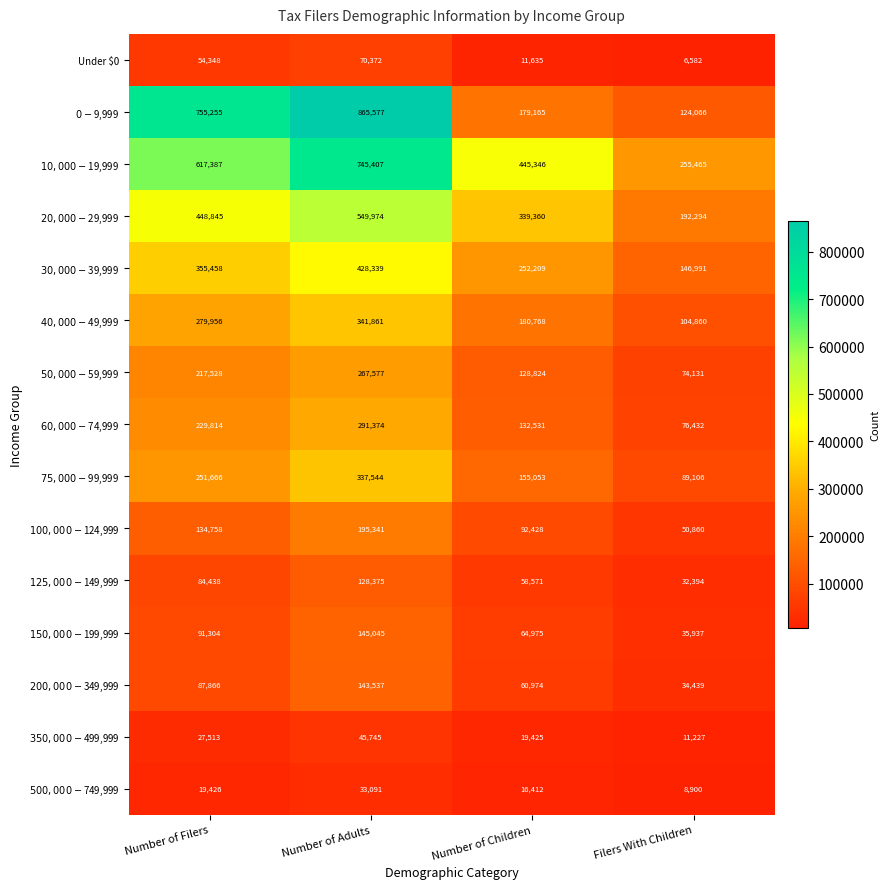

What is the total value across all series at Number of Children?

2137676